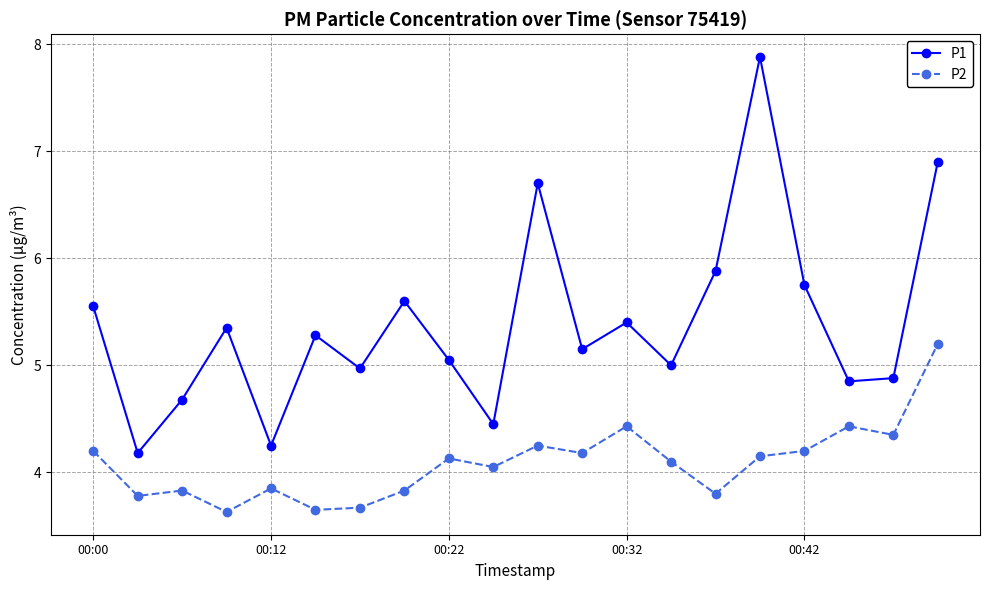

Which series has the largest total across all categories?

P1